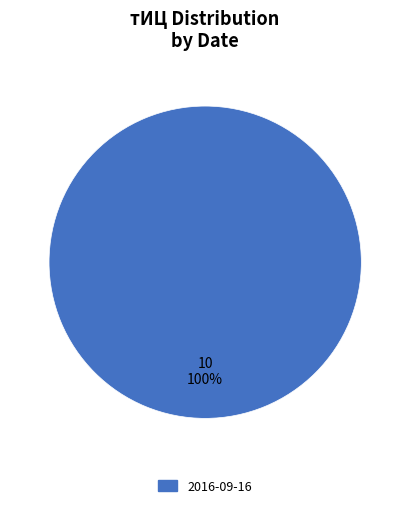

Does any single category account for the majority?

Yes